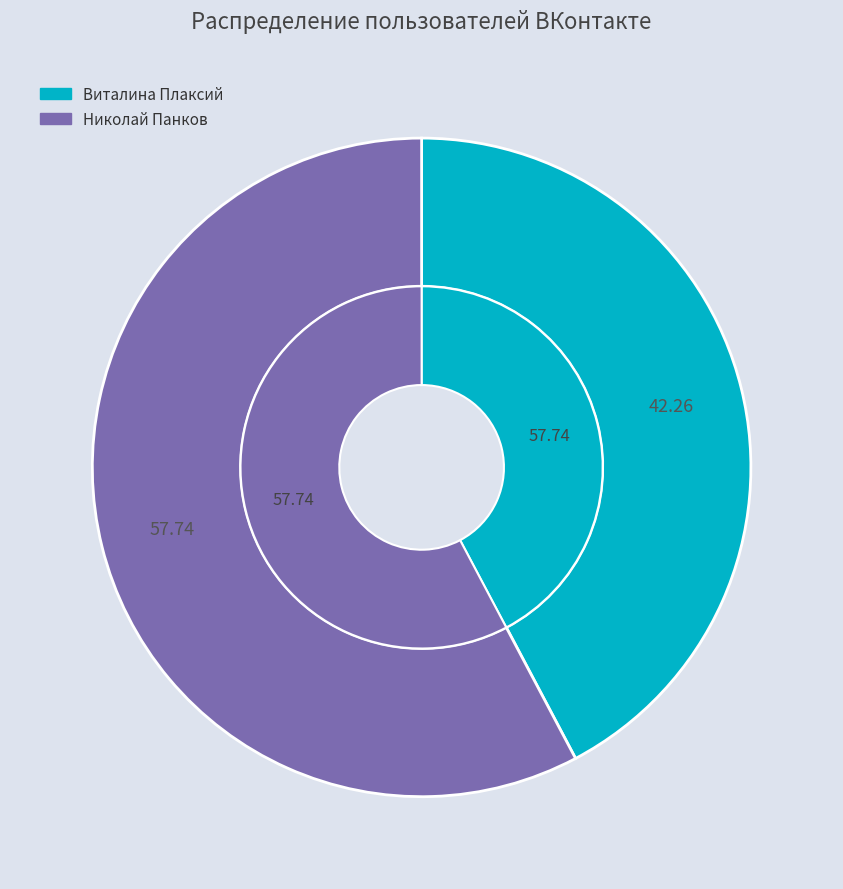

Approximately how many times larger is the value at Николай Πанков compared to Виталина Плаксий?

1.4